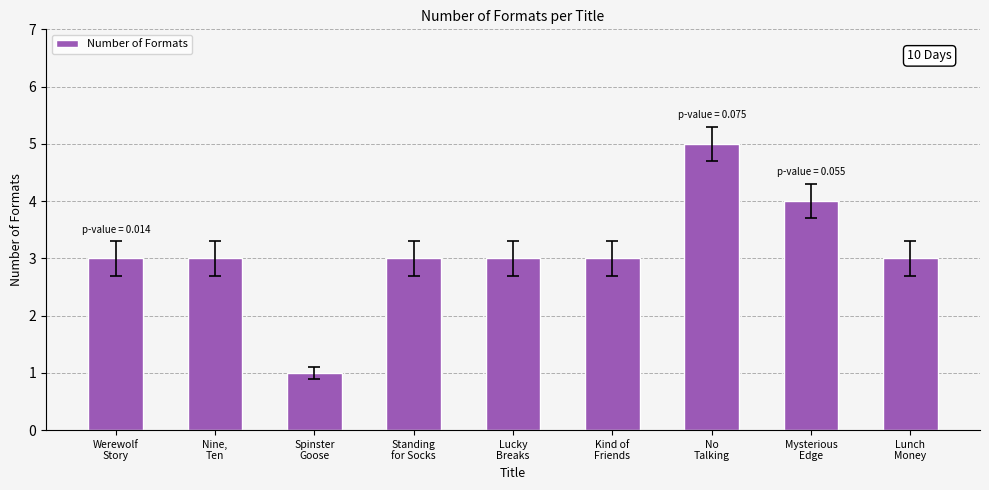

What is the average value?

3